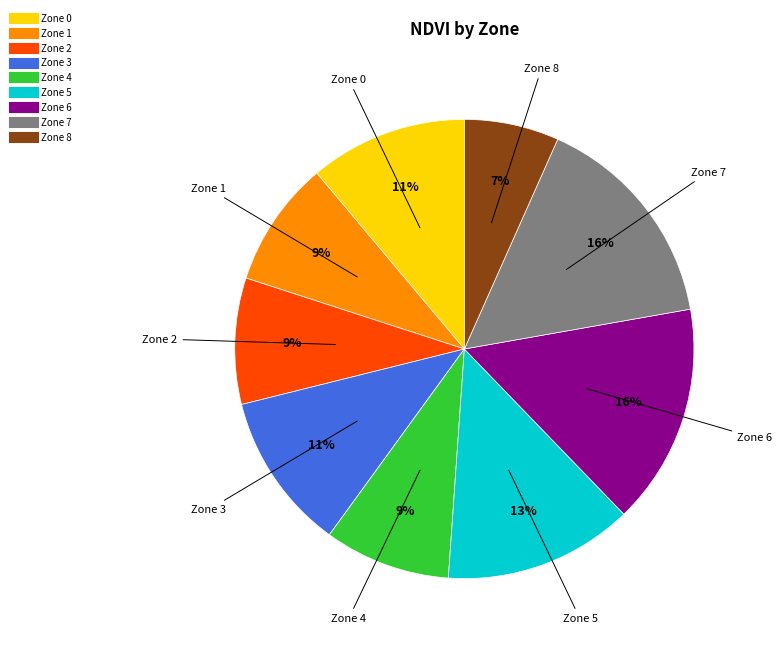

To the nearest percent, what is the combined percentage of Zone 7 and Zone 3?

27%